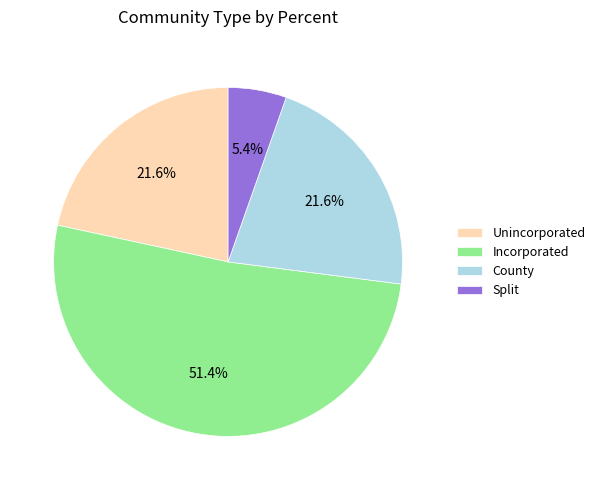

Which slice is the largest?

Incorporated